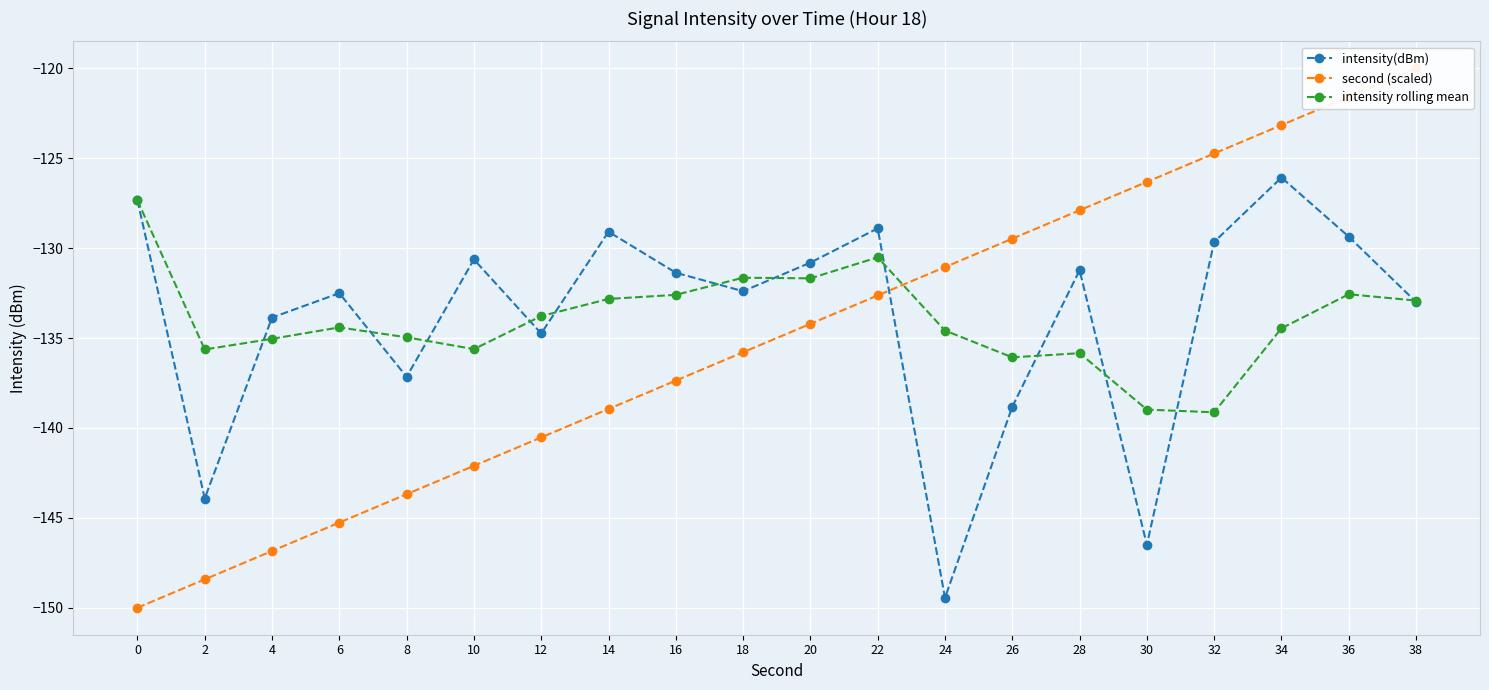

What is the greatest value displayed?

-120.0